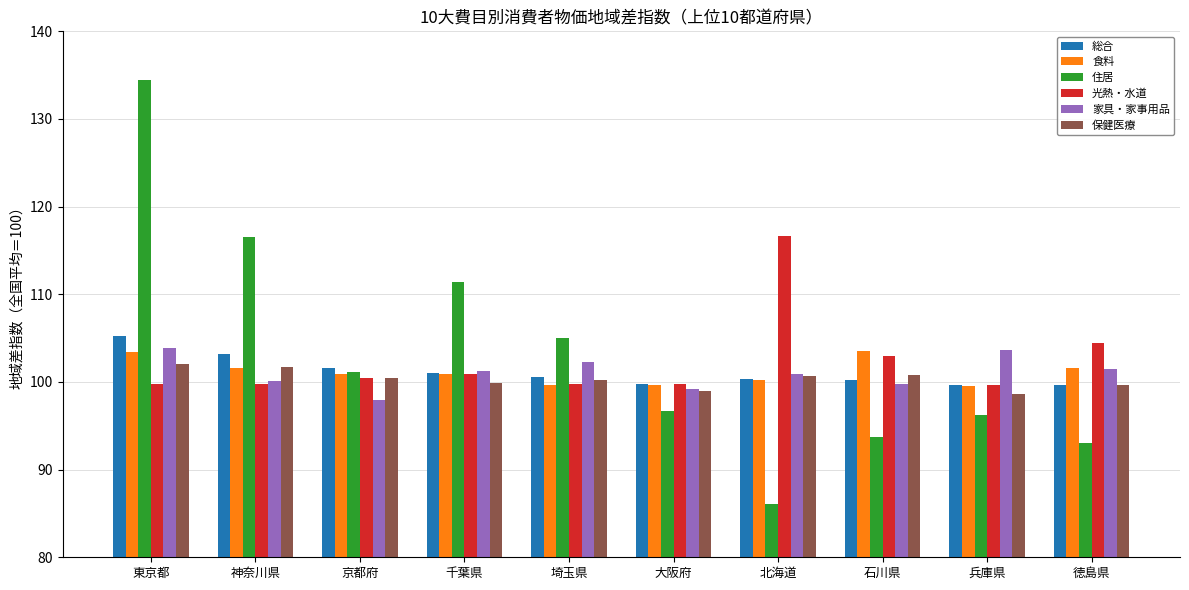

Which series changed the most between 北海道 and 石川県?

光熱・水道